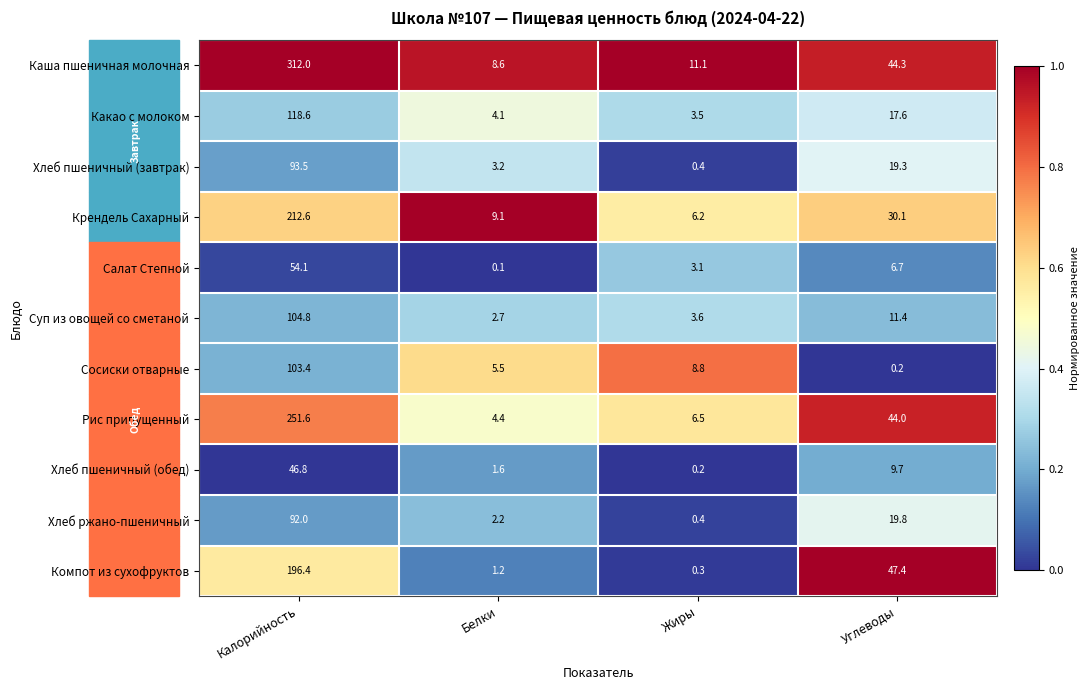

The Каша пшеничная молочная series shows 13.5 at Белки. True or false?

False